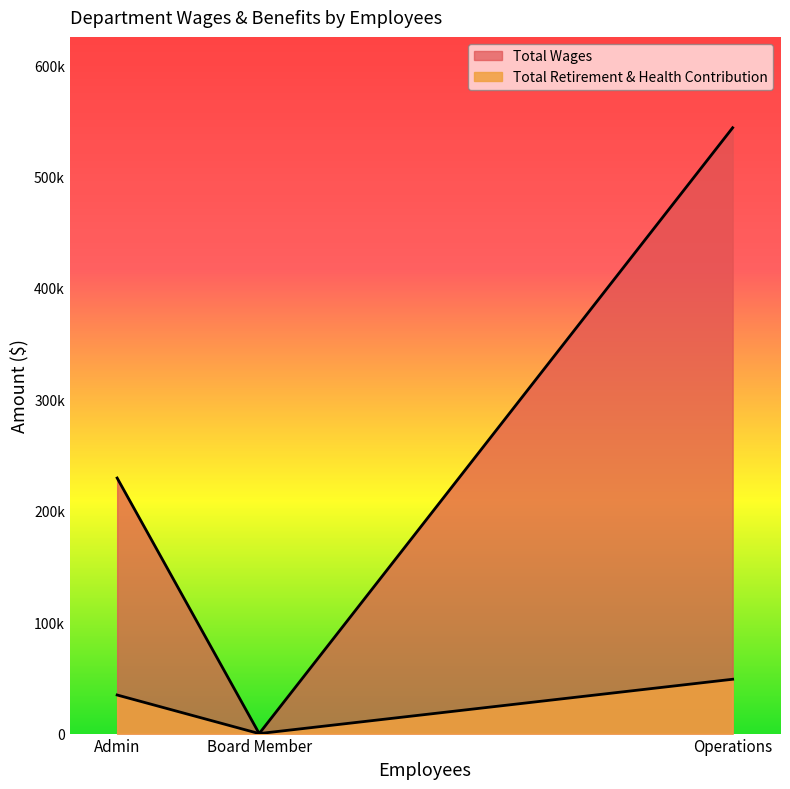

What is the average value of the Total Retirement & Health Contribution series?

27800